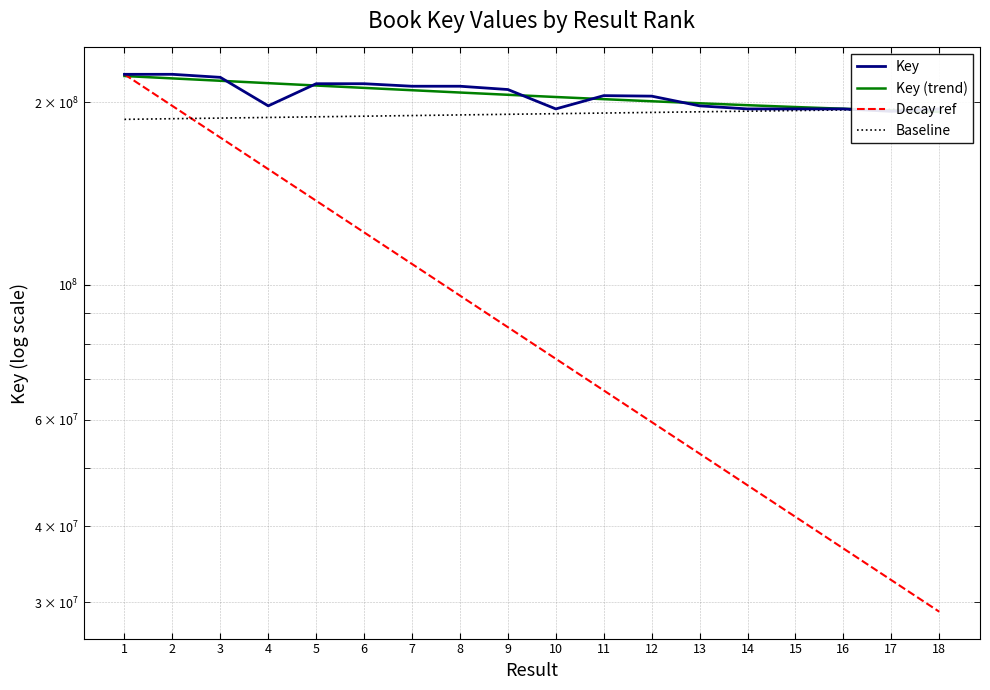

True or false: Key (trend) has a value of 217102108.5 at 3.

True